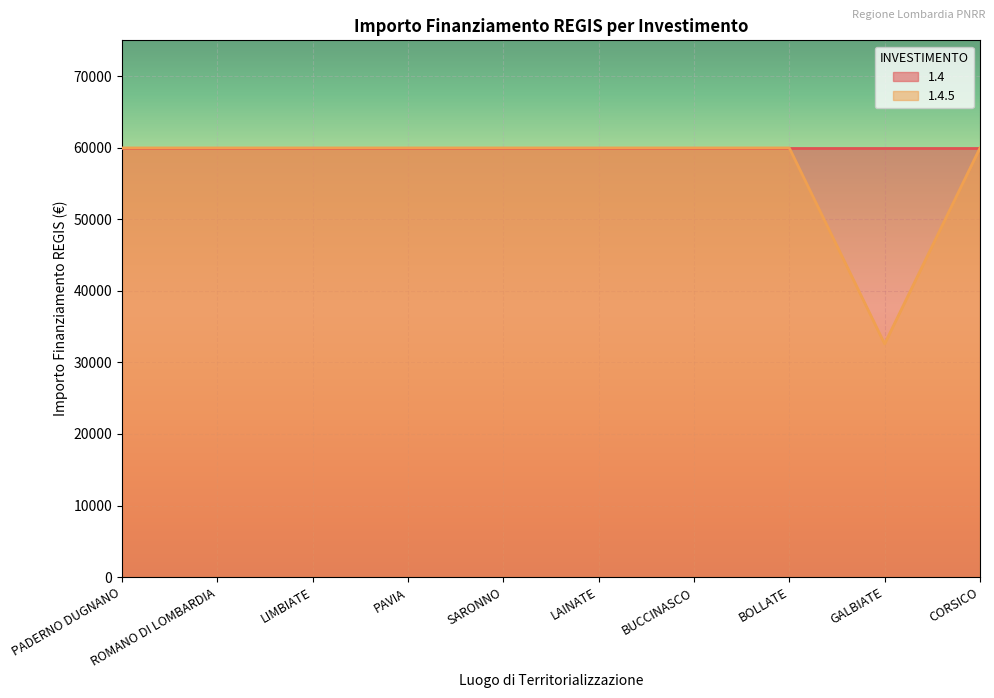

What is the greatest value displayed?

59966